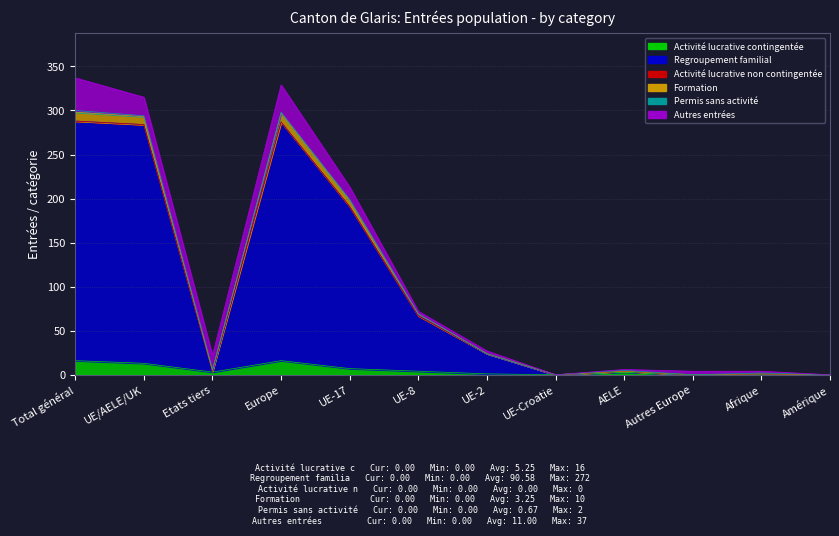

How many data points in Regroupement familial are above 24?

5